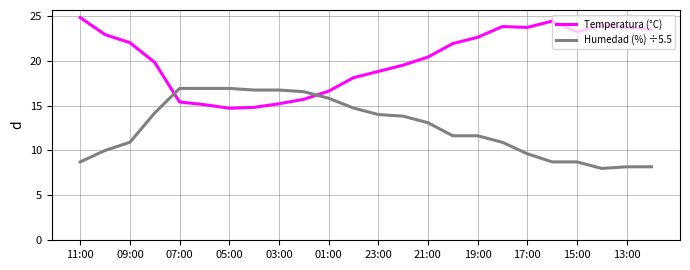

Rank the series by their maximum value, from highest to lowest.

Temperatura (°C), Humedad (%) ÷5.5